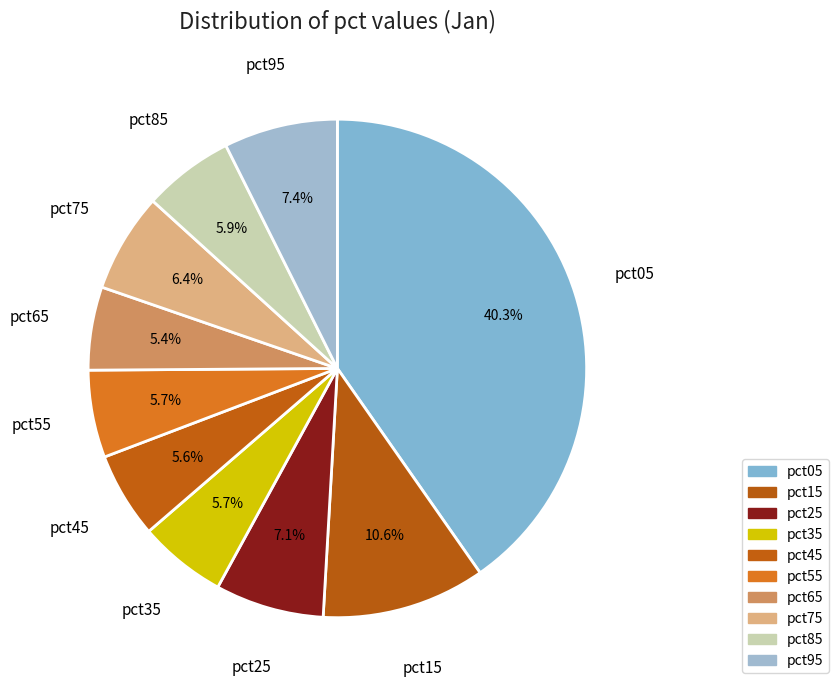

Combined, do pct65 and pct25 account for over 50%?

No